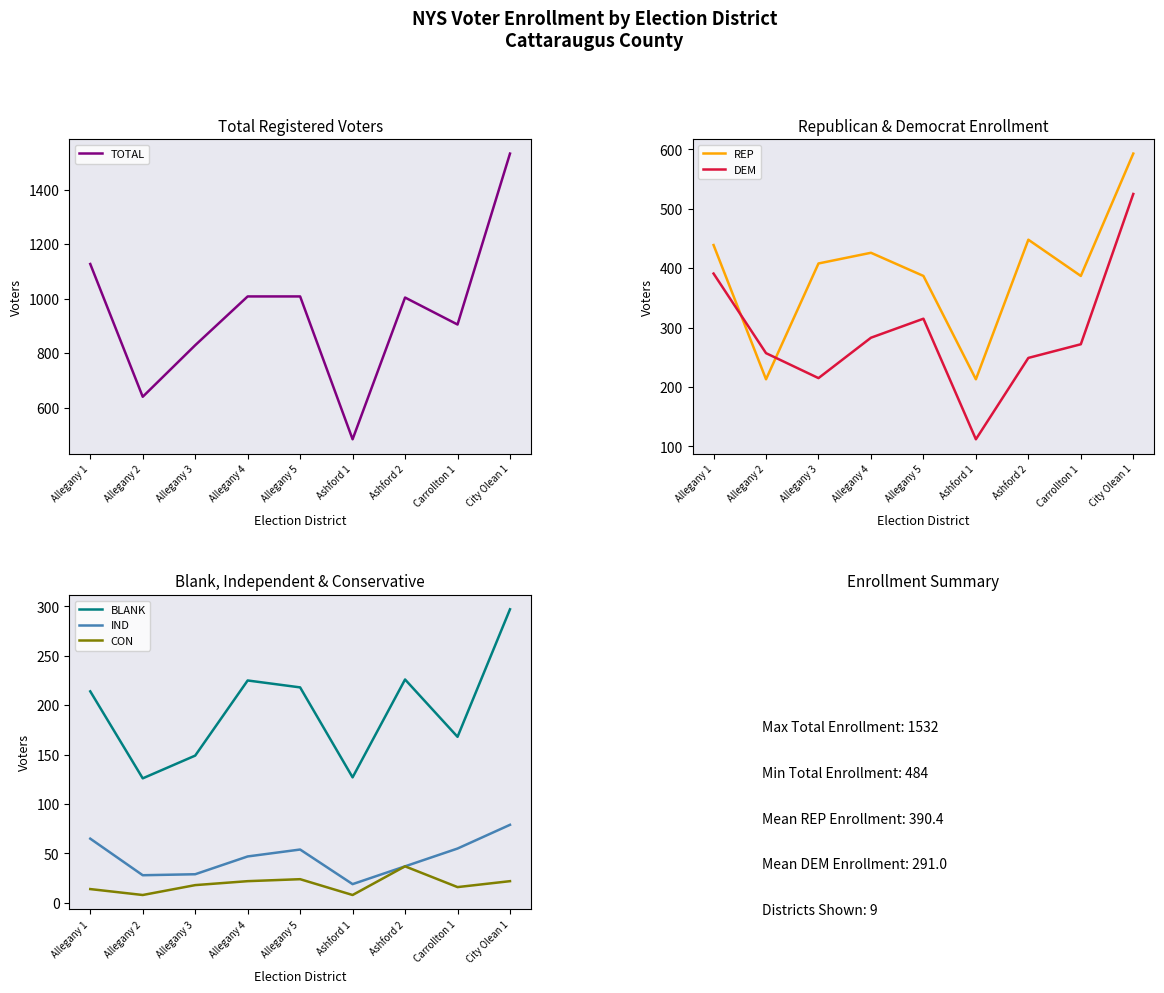

What position from the left is Allegany 5?

5